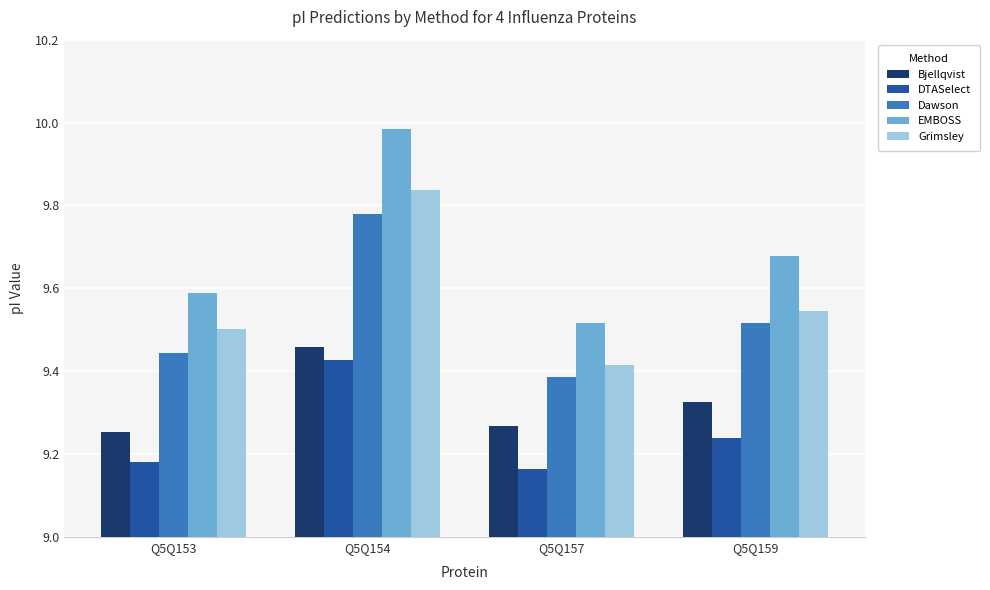

Between Q5Q154 and Q5Q159, which series saw the biggest shift?

EMBOSS